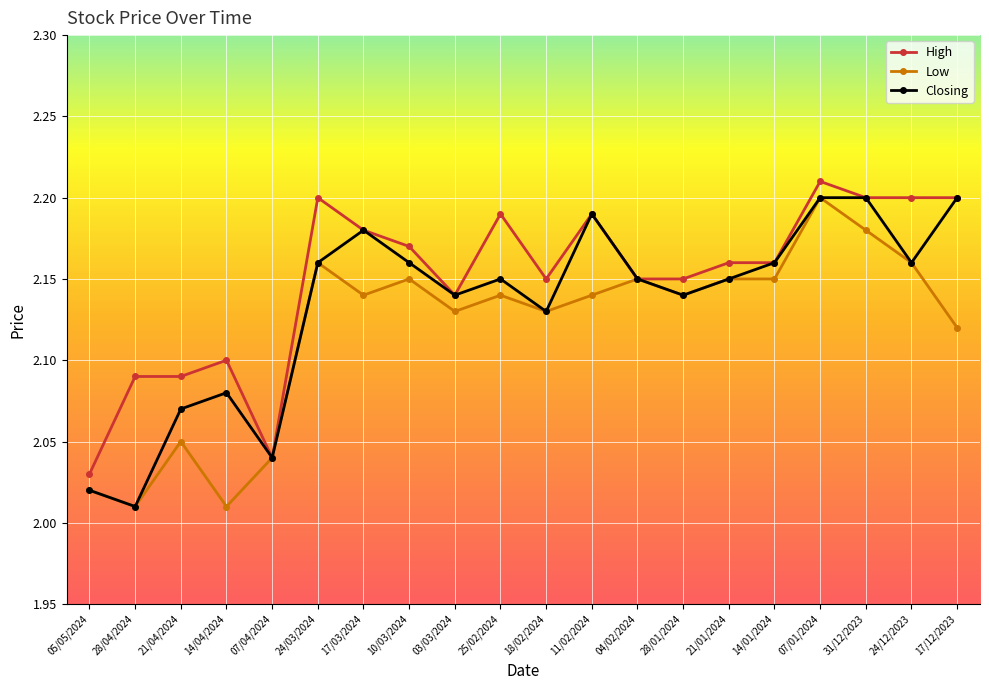

Between 07/04/2024 and 18/02/2024, which series saw the biggest shift?

High